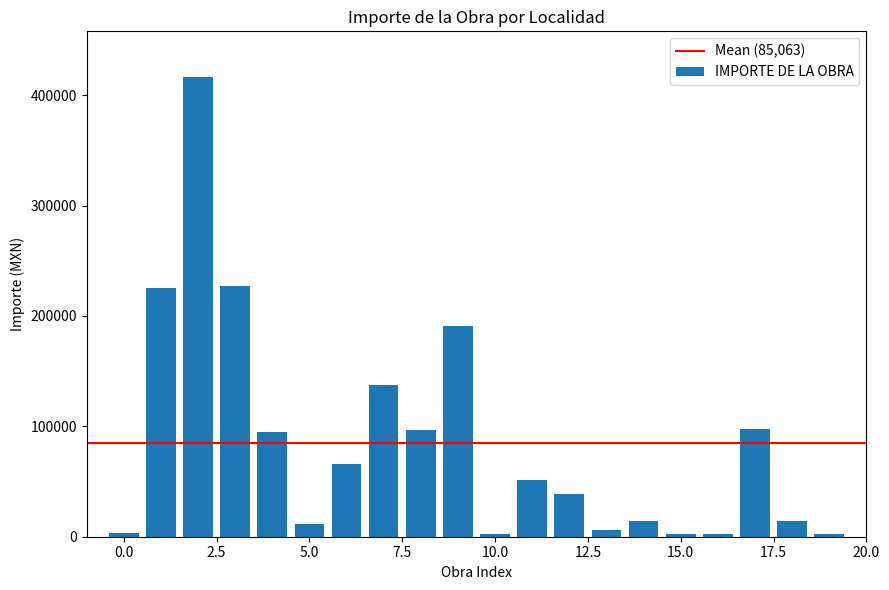

What is the average value?

85063.0